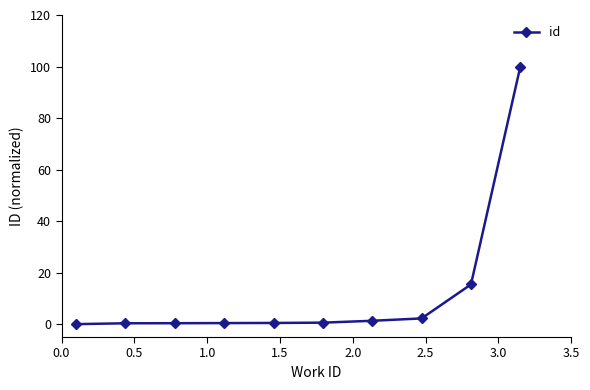

What is the value of the 9th point from the left?

15.4